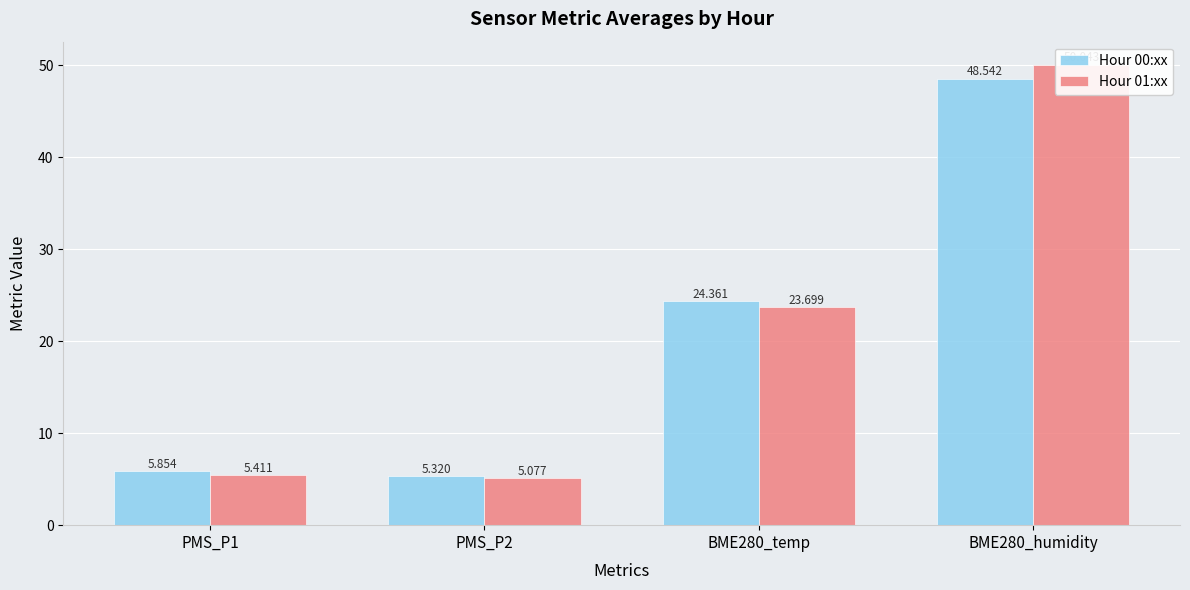

List the series in order of their peak value, highest first.

Hour 01:xx, Hour 00:xx